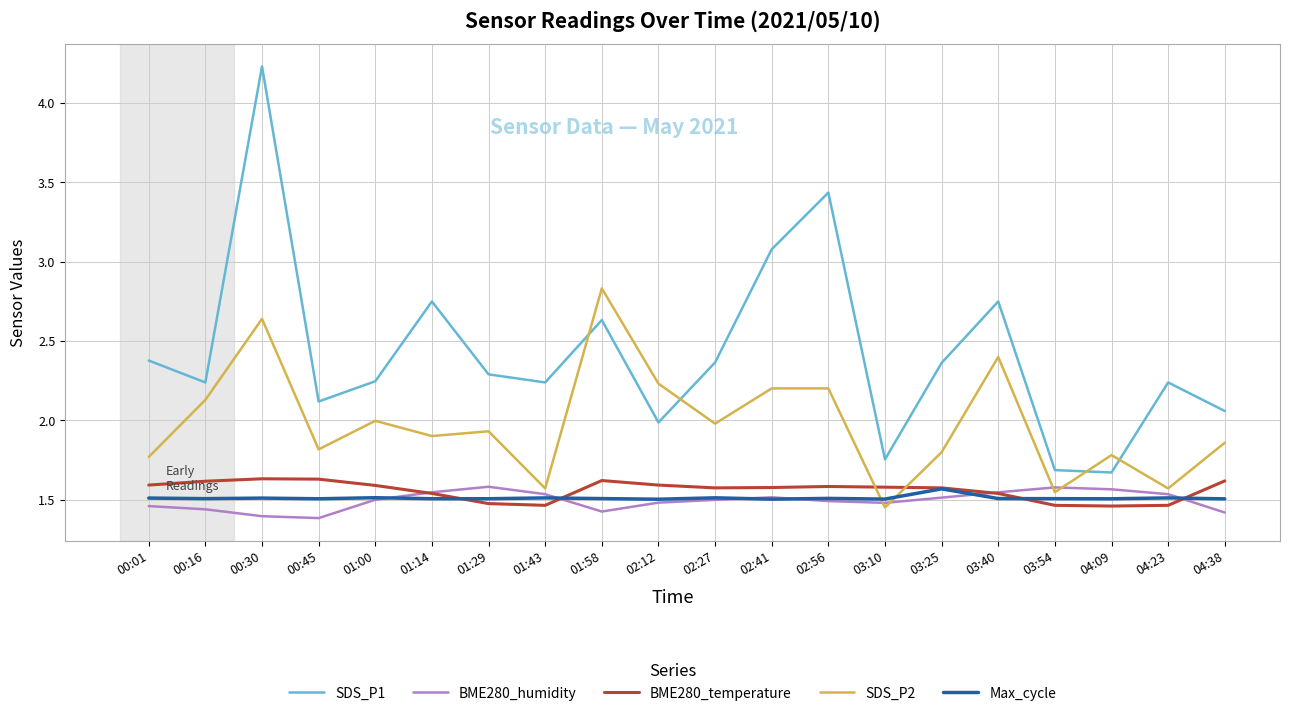

Between 00:16 and 04:38, which series saw the biggest shift?

SDS_P2